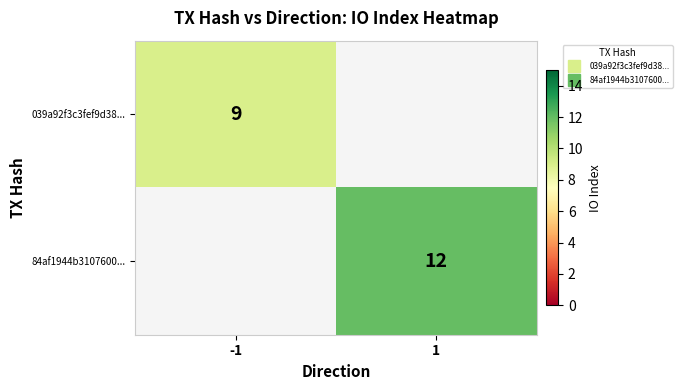

Is it true that 84af1944b3107600... equals 12.0 at 1?

True